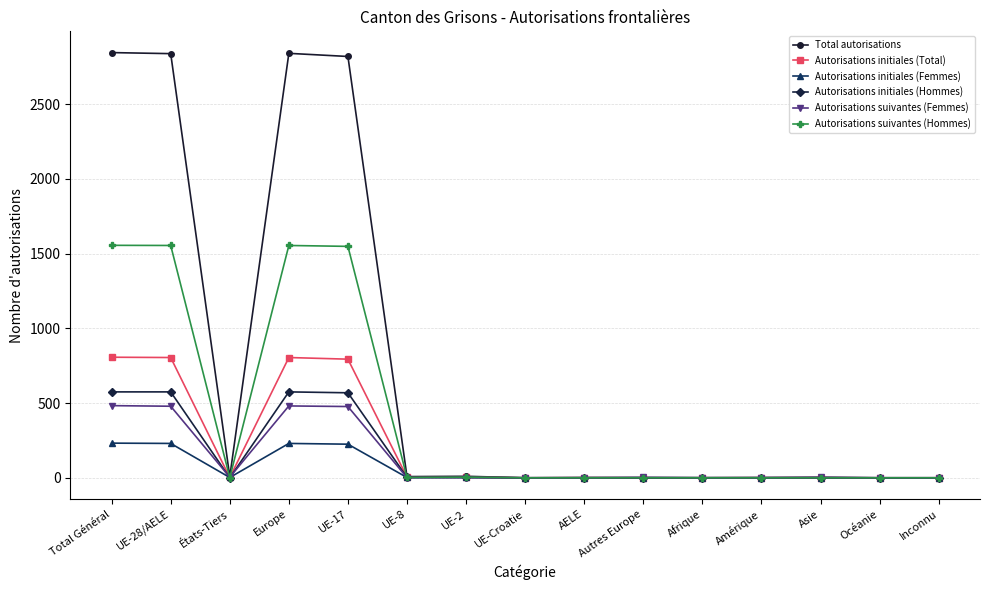

What is the greatest value displayed?

2846